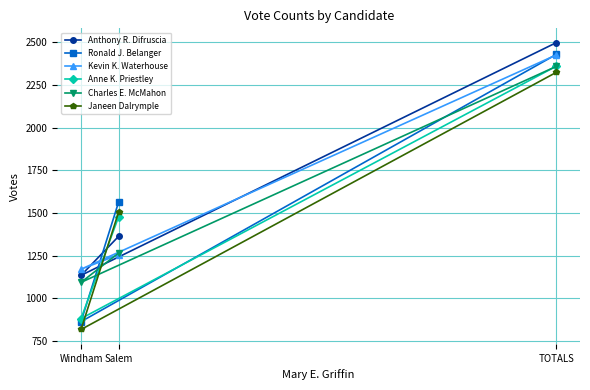

What position from the left is TOTALS?

3